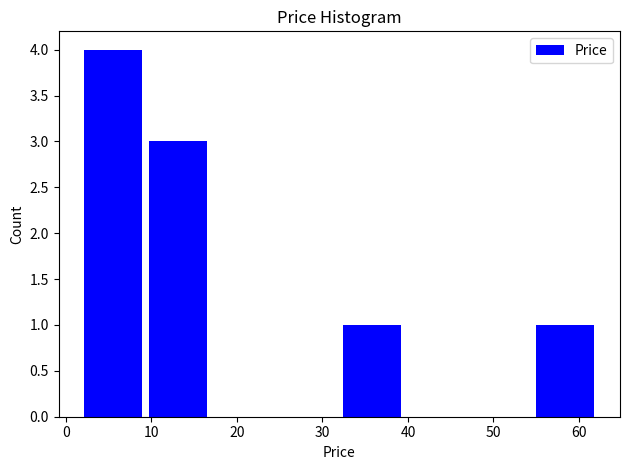

Reading left to right, transcribe this chart: for each bar, give the range it covers on the x-axis and its height. Neither the bar edges nor the heights are printed on the chart, so give them approximately, as read against the axes.

2 to 9: 4
9 to 17: 3
17 to 24: 0
24 to 32: 0
32 to 40: 1
40 to 47: 0
47 to 55: 0
55 to 62: 1